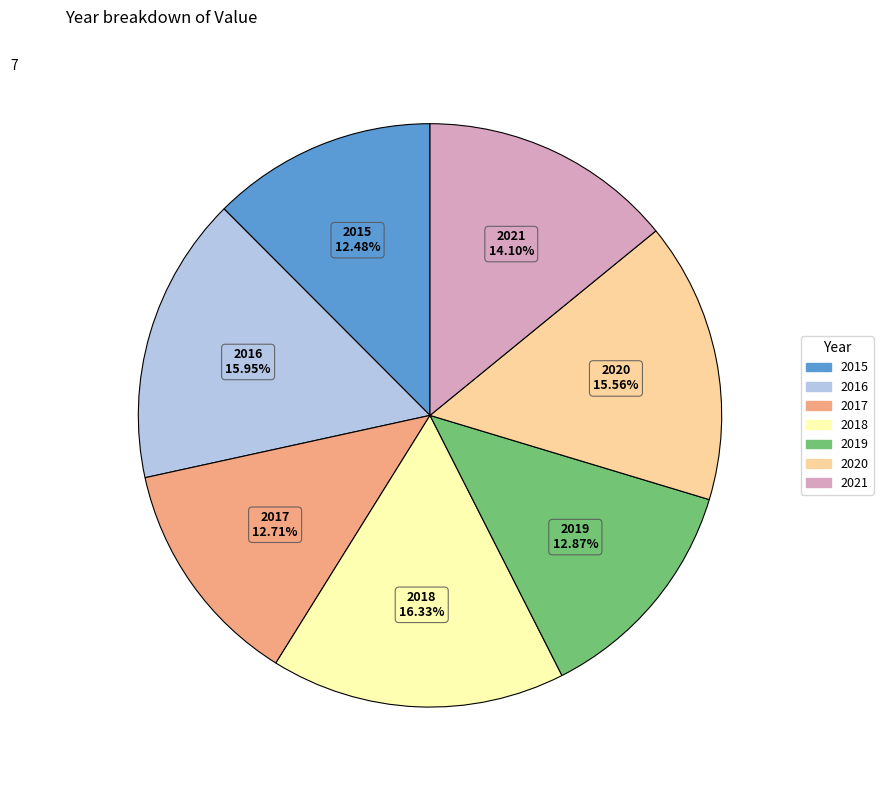

To the nearest percent, what percentage of the pie is 2019?

13%